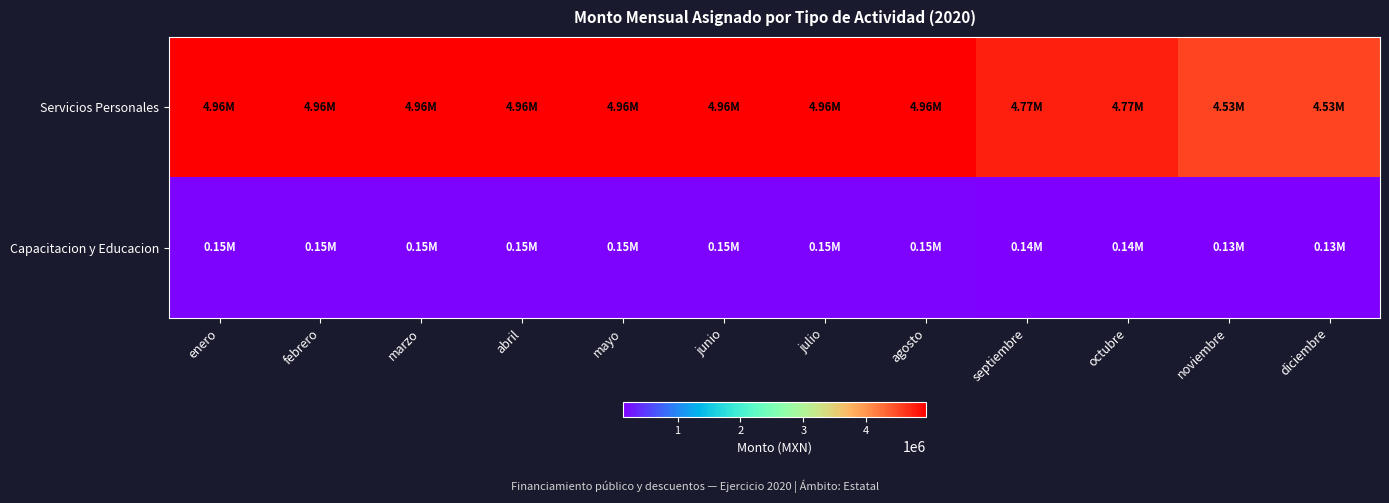

Count the number of data series in this chart.

2